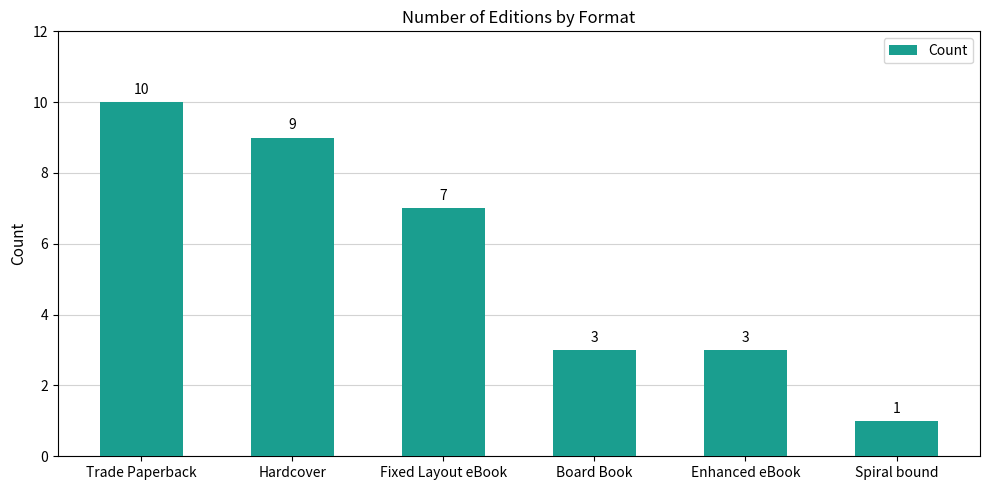

What is the value of the 1st bar from the left?

10